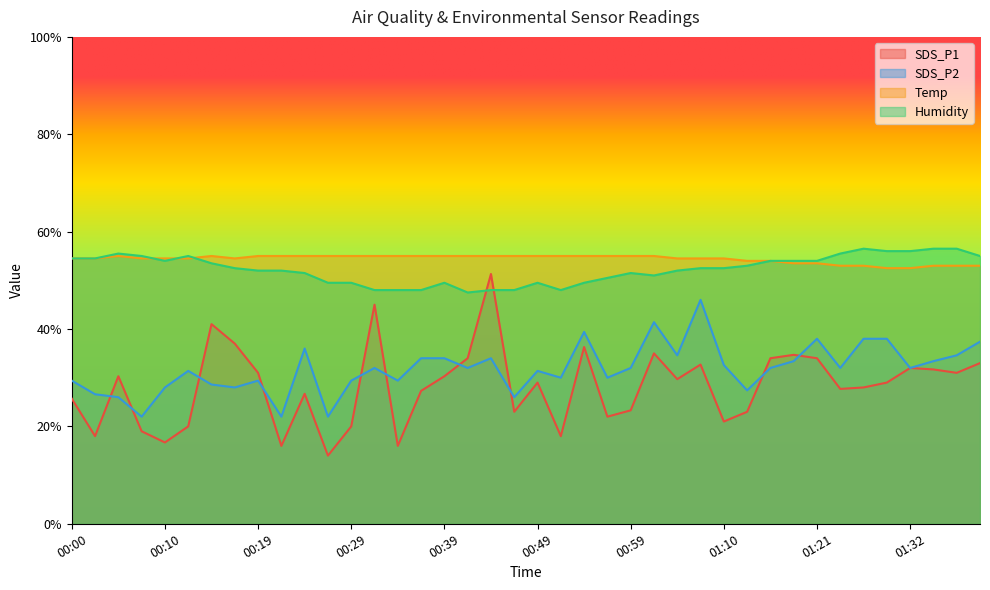

Is it true that Humidity equals 70.1 at 00:52?

False